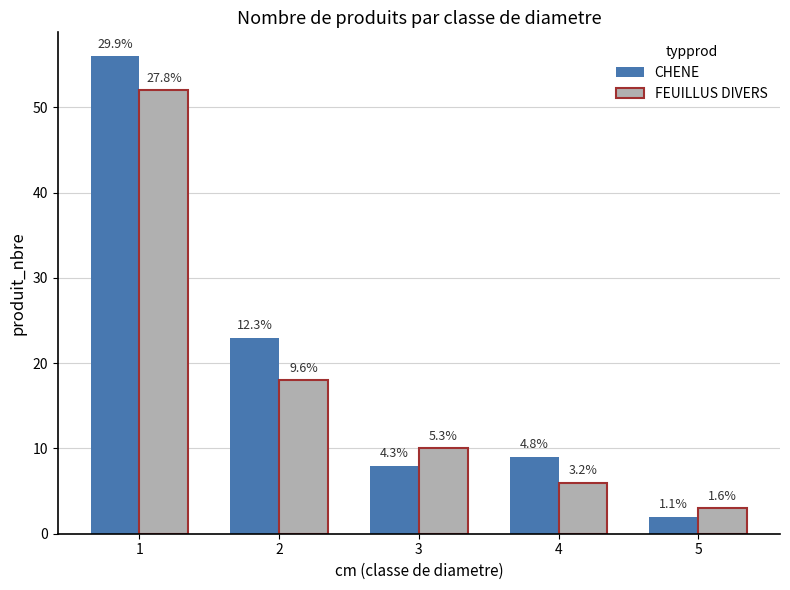

What is the minimum value for FEUILLUS DIVERS?

3